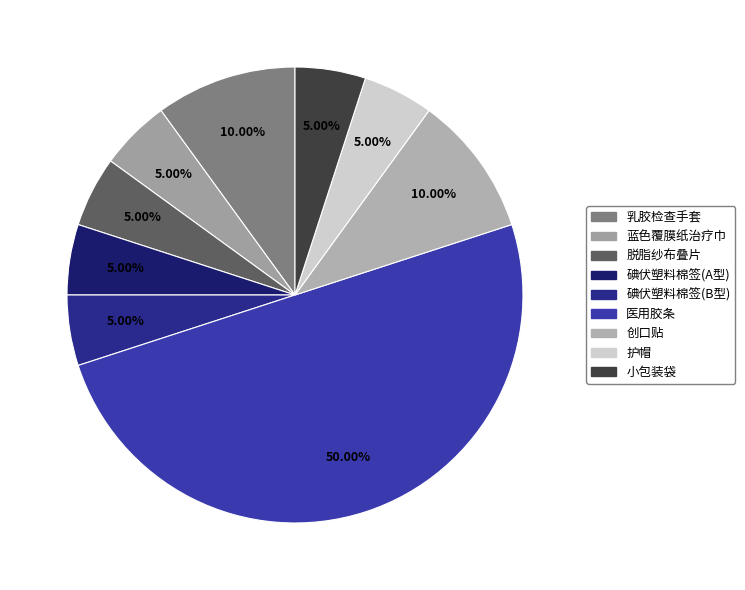

To the nearest percent, what percentage of the pie is 碘伏塑料棉签(A型)?

5%